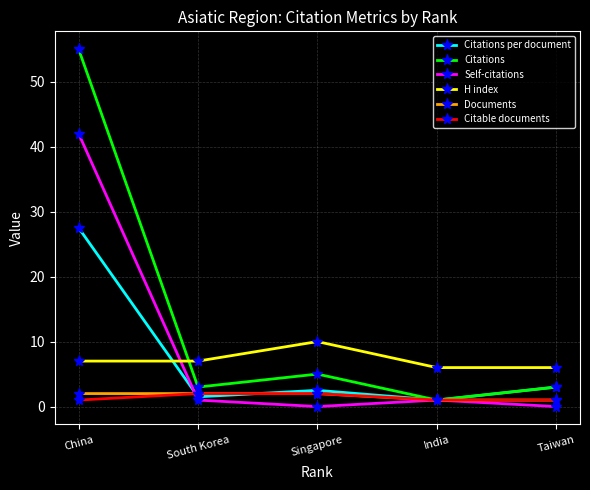

Reading left to right, extract all data points from this chart.

Citations per document: China=27.5	South Korea=1.5	Singapore=2.5	India=1.0	Taiwan=3.0
Citations: China=55.0	South Korea=3.0	Singapore=5.0	India=1.0	Taiwan=3.0
Self-citations: China=42.0	South Korea=1.0	Singapore=0.0	India=1.0	Taiwan=0.0
H index: China=7.0	South Korea=7.0	Singapore=10.0	India=6.0	Taiwan=6.0
Documents: China=2.0	South Korea=2.0	Singapore=2.0	India=1.0	Taiwan=1.0
Citable documents: China=1.0	South Korea=2.0	Singapore=2.0	India=1.0	Taiwan=1.0